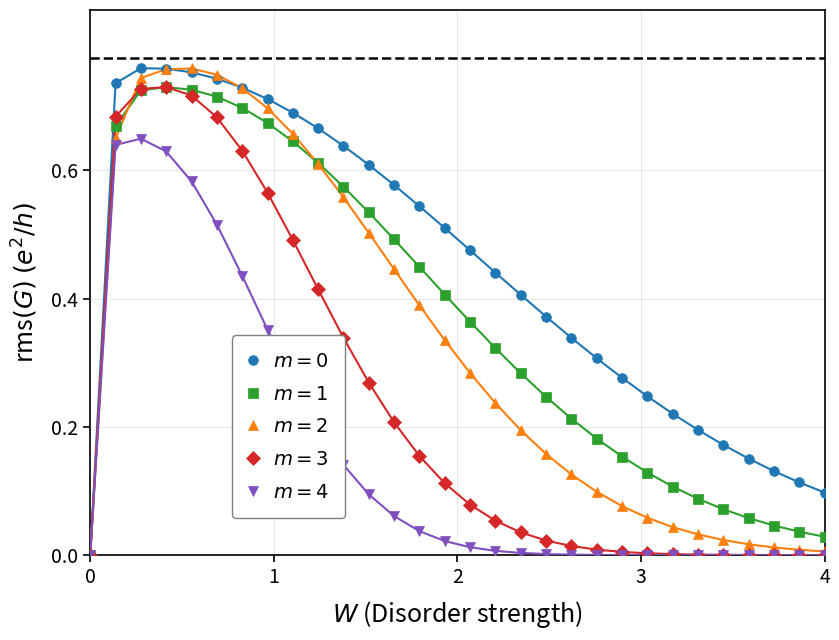

What is the difference between the second highest and second lowest values in the $m=0$ series?

0.7